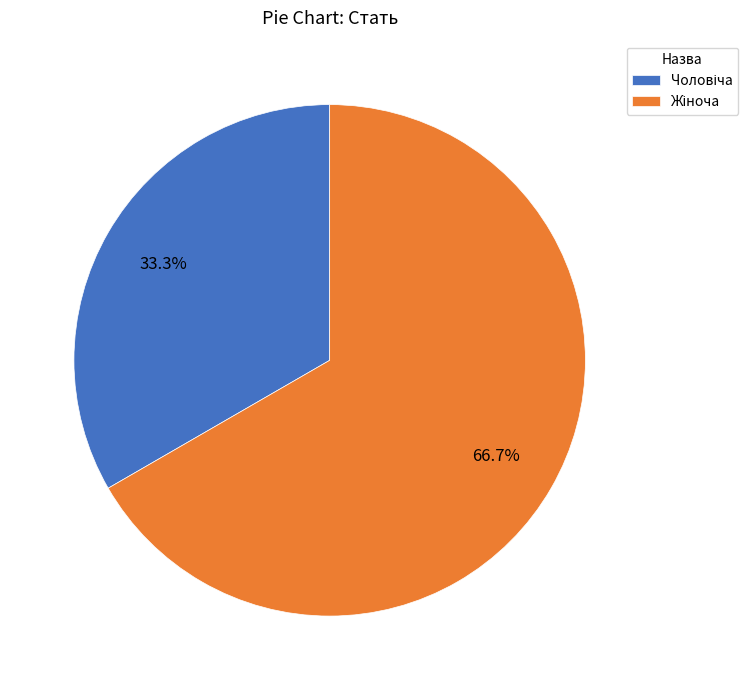

Is there any slice that represents more than half of the pie?

Yes